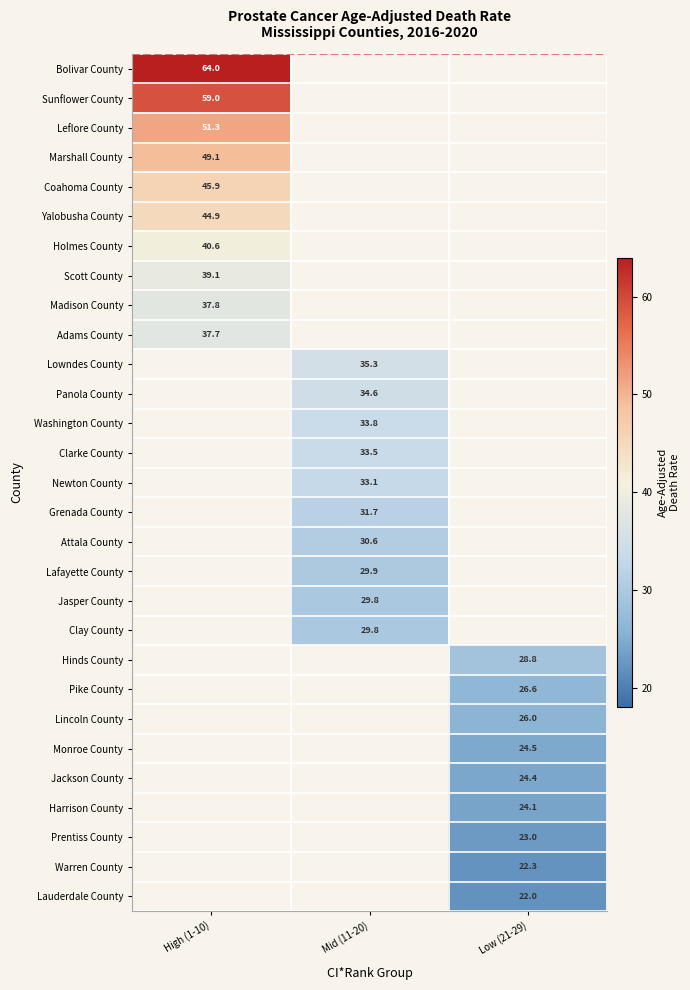

True or false: Clarke County has a value of 33.5 at Mid (11-20).

True